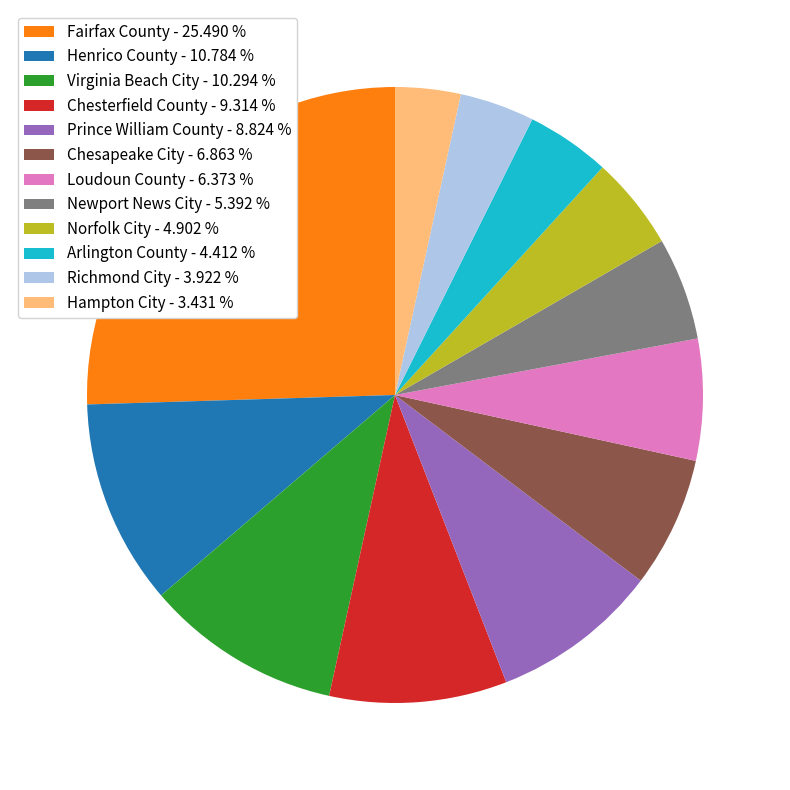

Is there any slice that represents more than half of the pie?

No